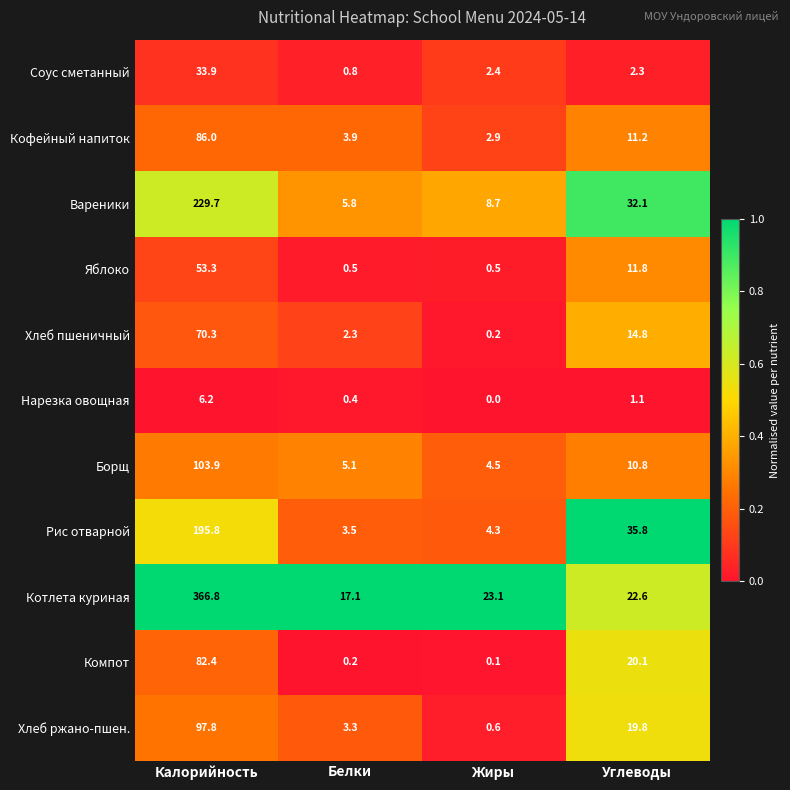

Rank the series by their maximum value, from lowest to highest.

Нарезка овощная, Соус сметанный, Яблоко, Хлеб пшеничный, Компот, Кофейный напиток, Хлеб ржано-пшен., Борщ, Рис отварной, Вареники, Котлета куриная